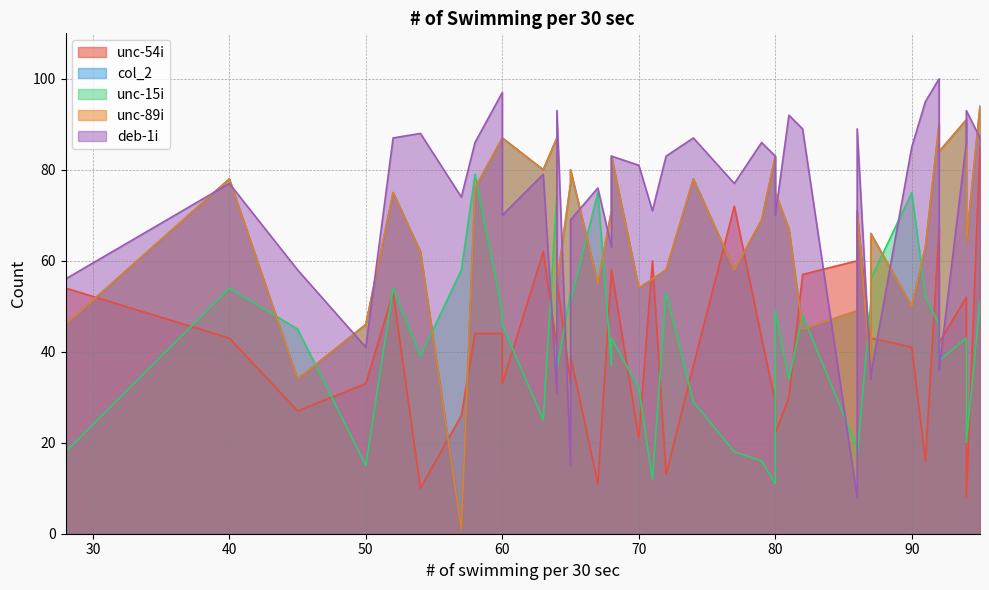

Which series has the largest range (max minus min)?

col_2